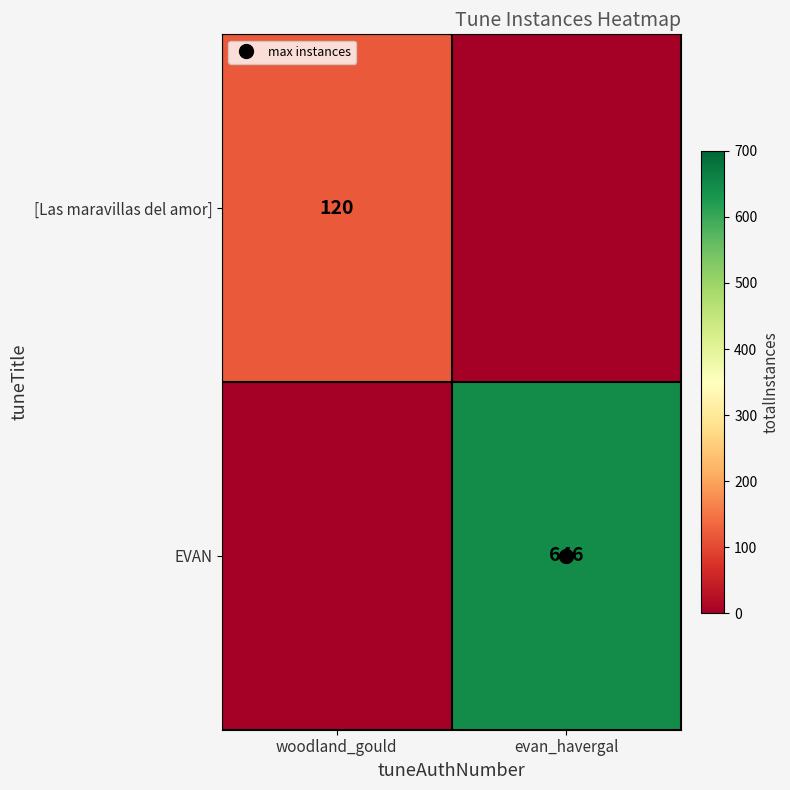

True or false: EVAN has a value of 935 at evan_havergal.

False